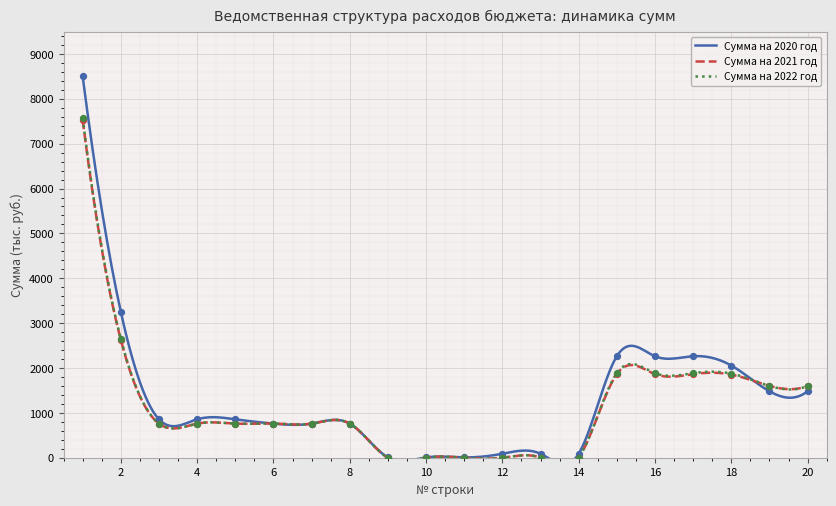

At which category is the sum across all series the highest?

1